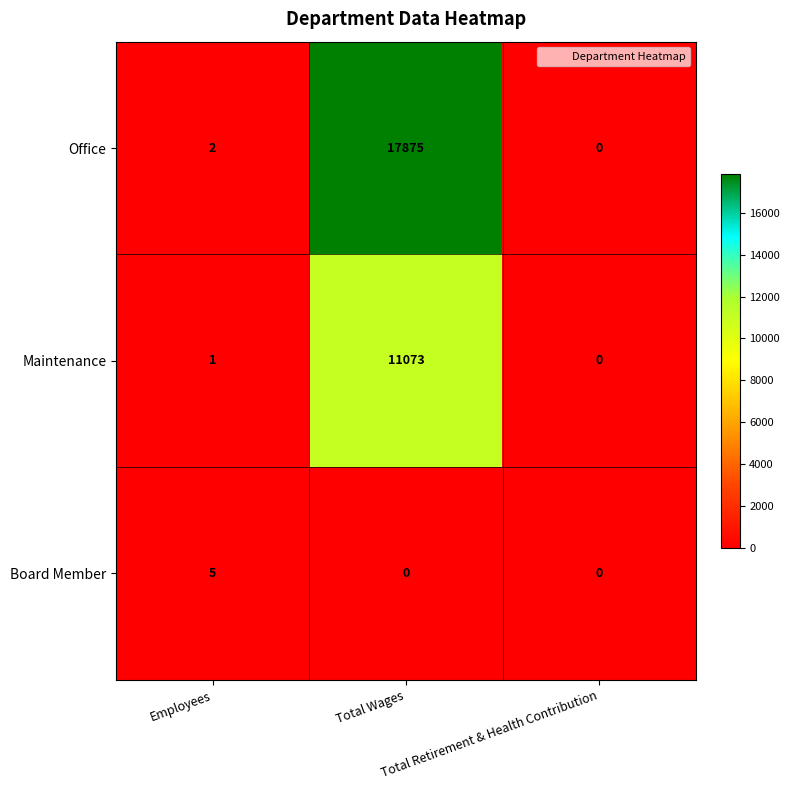

Rank the series by their average value, from lowest to highest.

Board Member, Maintenance, Office